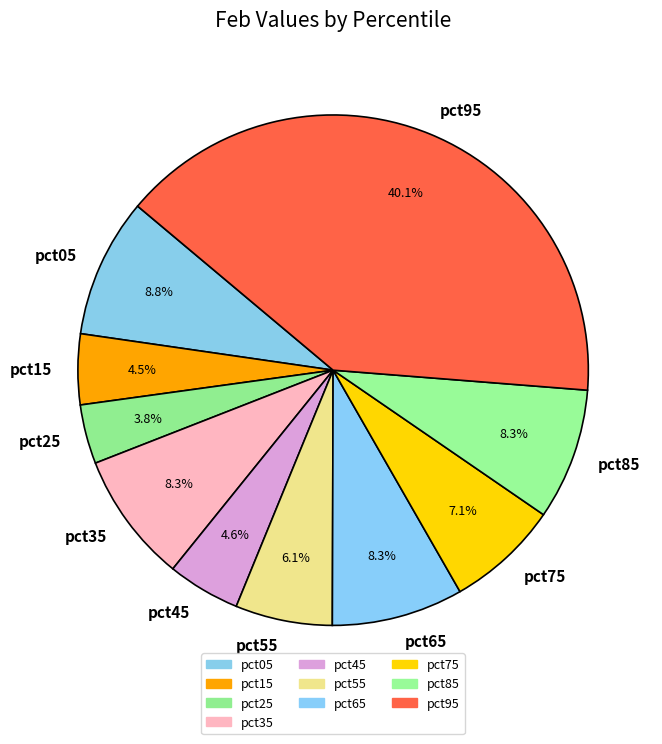

How many slices are in this pie chart?

10